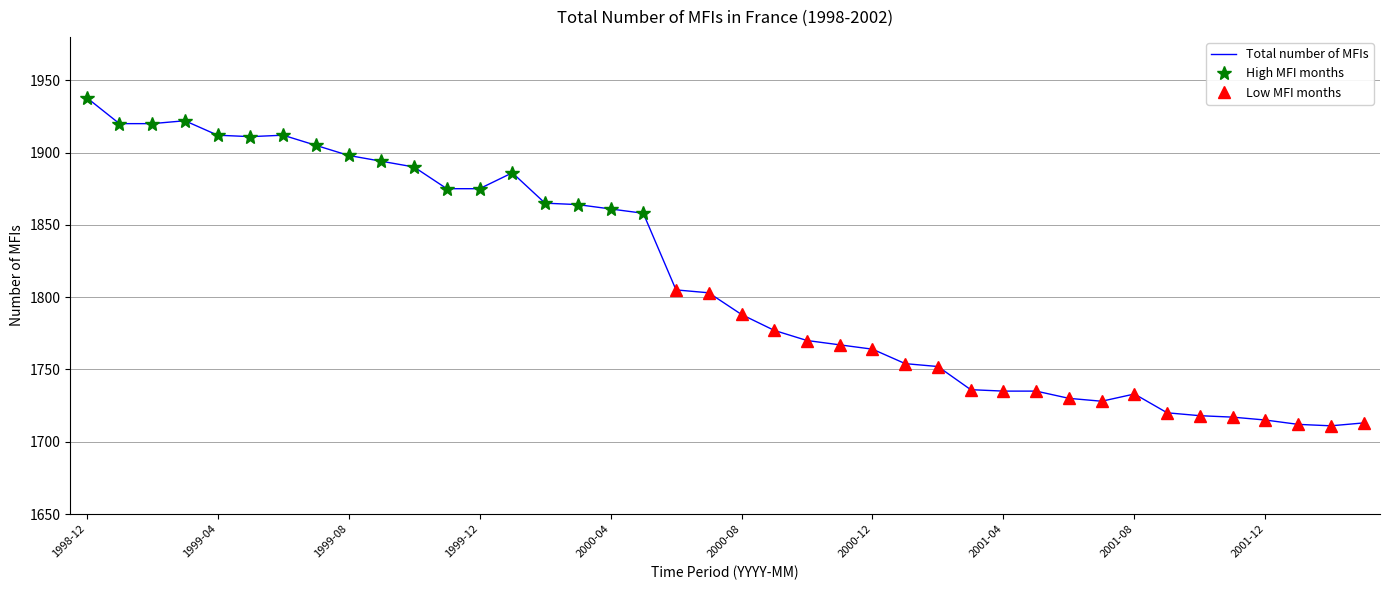

Reading left to right, list all the values displayed in this chart.

1938	1920	1920	1922	1912	1911	1912	1905	1898	1894	1890	1875	1875	1886	1865	1864	1861	1858	1805	1803	1788	1777	1770	1767	1764	1754	1752	1736	1735	1735	1730	1728	1733	1720	1718	1717	1715	1712	1711	1713